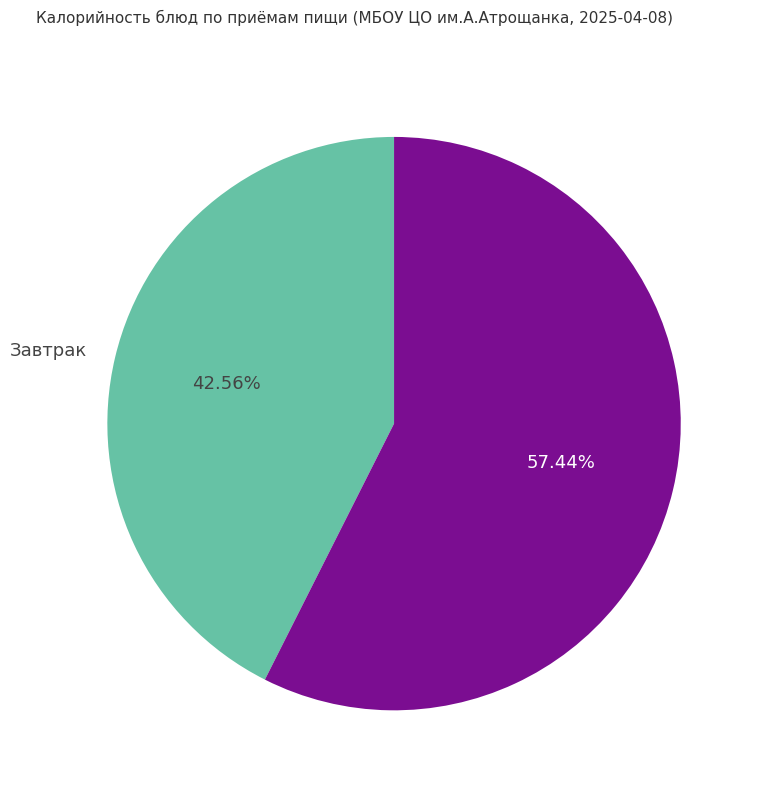

What is the ratio of the value at Обед to the value at Завтрак?

1.3